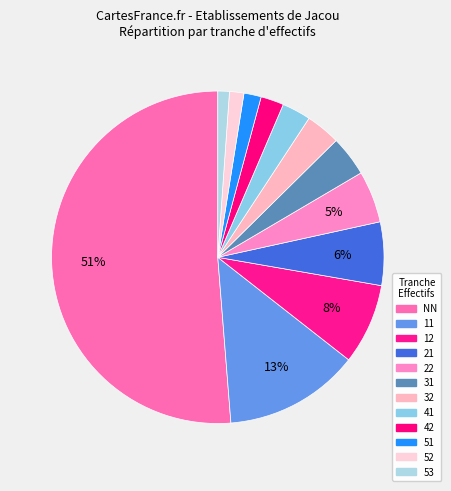

Which slice represents more than half of the pie?

NN